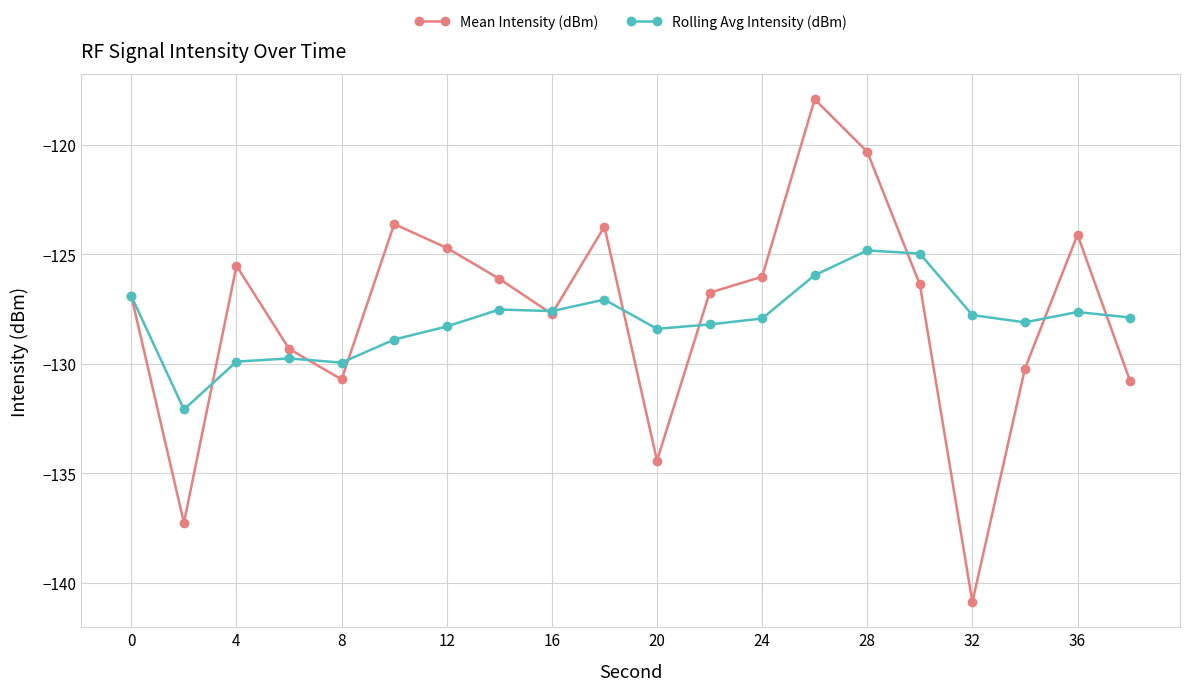

What is the minimum value shown in the chart?

-140.9